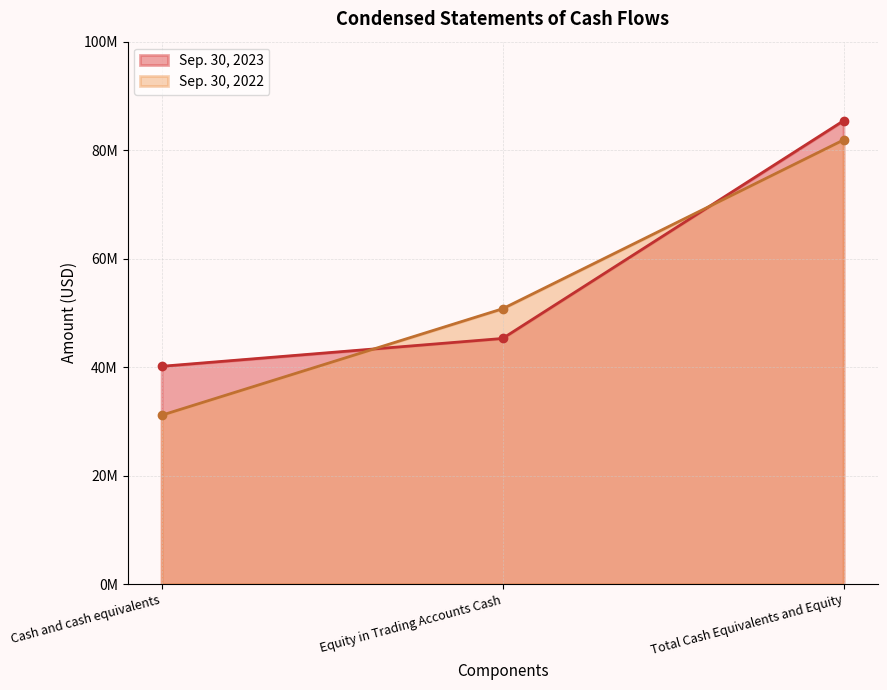

What is the label of the 2nd point from the right?

Equity in Trading Accounts Cash